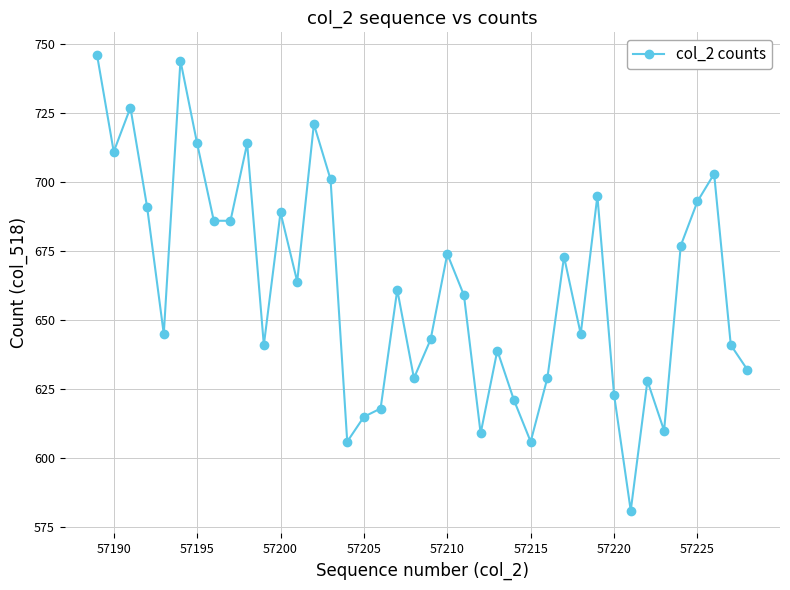

Is this an area chart (filled region under the line)?

No